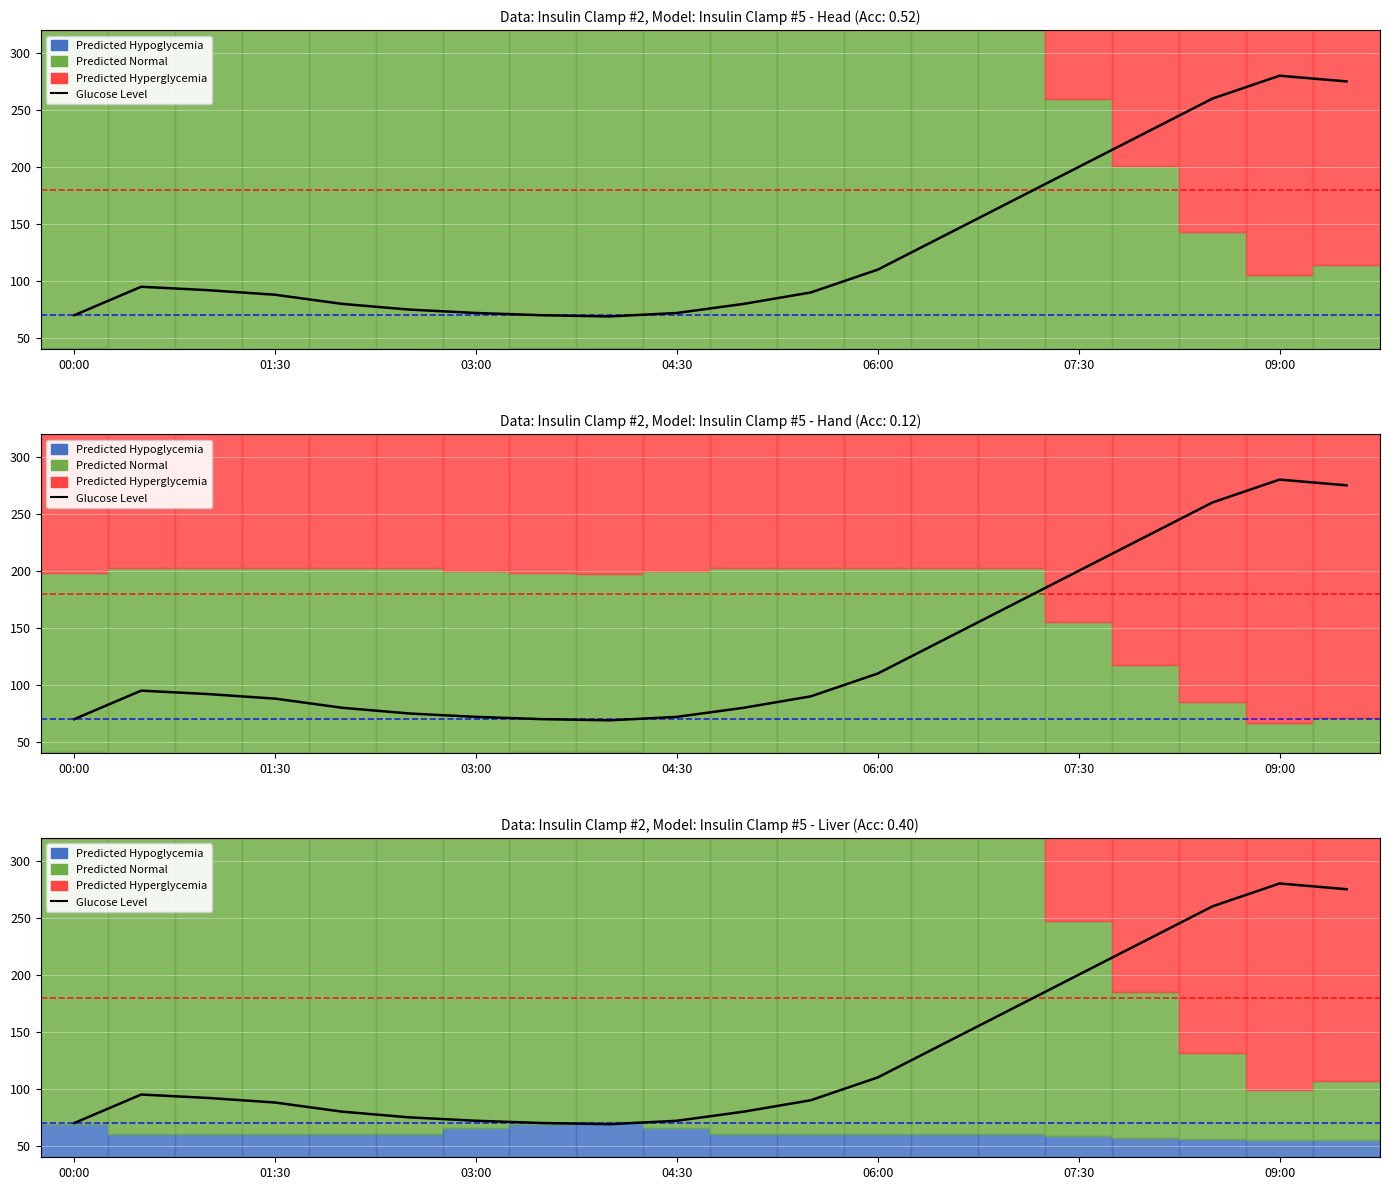

How many values are below 92?

10